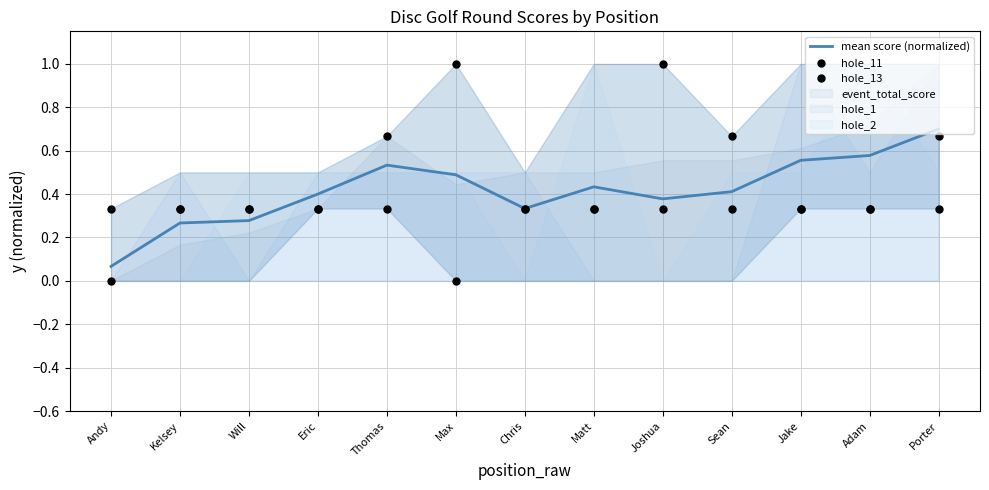

Is the value of mean score (normalized) at Chris greater than the value of hole_11 at Thomas?

No